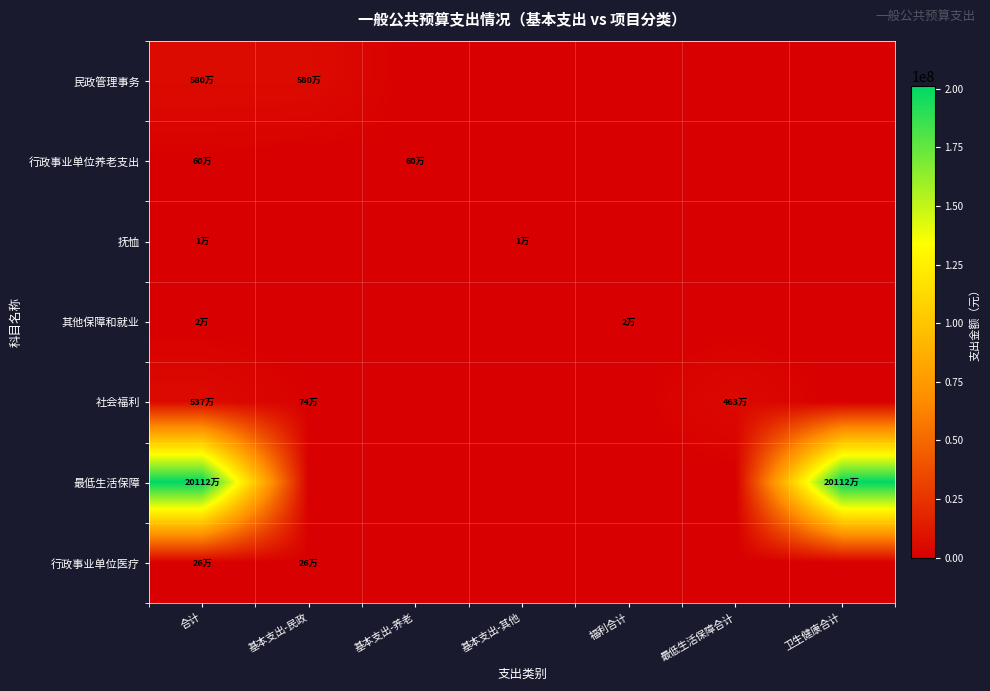

Between 基本支出-民政 and 卫生健康合计, which series saw the biggest shift?

最低生活保障